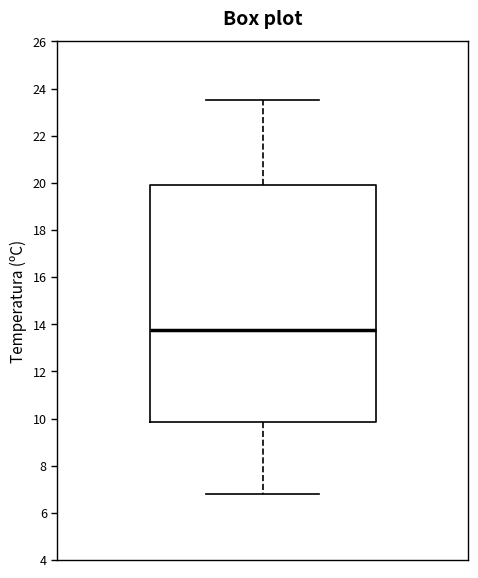

Transcribe this box plot: give where the median line is, the range the box spans, and where the two whiskers end, as read against the y-axis. The values are not printed on the chart, so give them approximately, as read against the axis.

median 13.8, box 9.8 to 20.0, whiskers 6.8 to 23.6